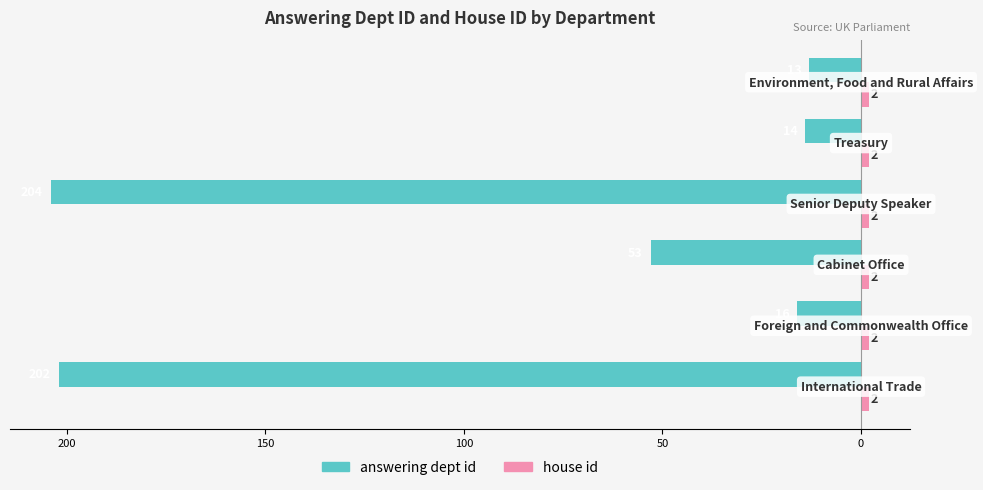

Reading left to right, extract all data points from this chart.

answering dept id: -202.0	-16.0	-53.0	-204.0	-14.0	-13.0
house id: 0.4	0.4	0.4	0.4	0.4	0.4